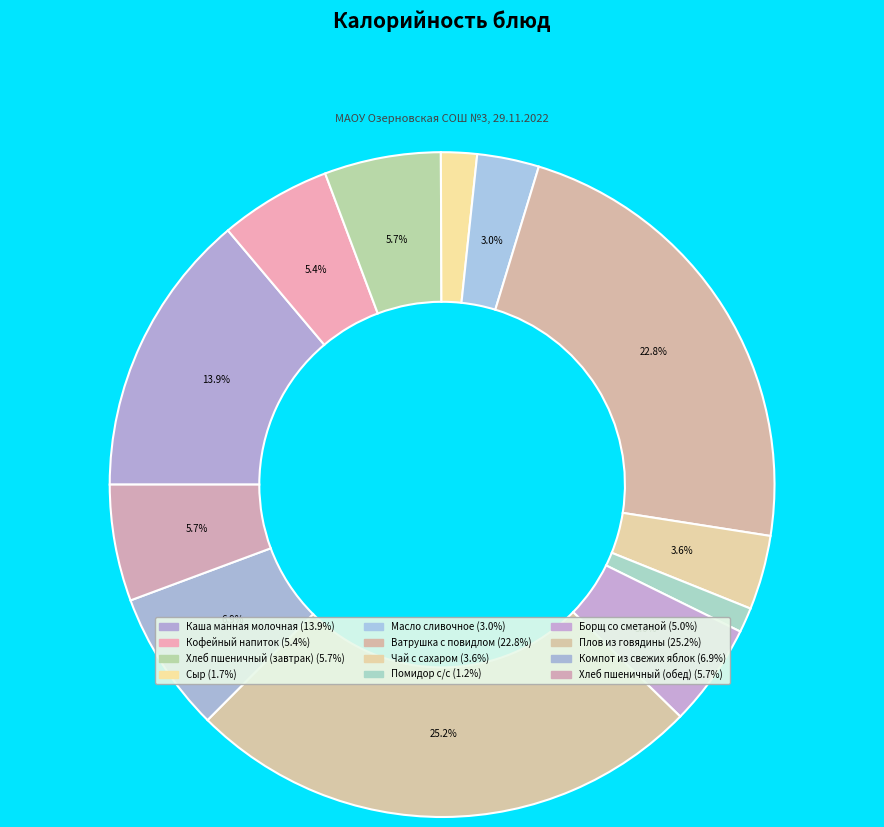

Count the number of slices in the pie.

12